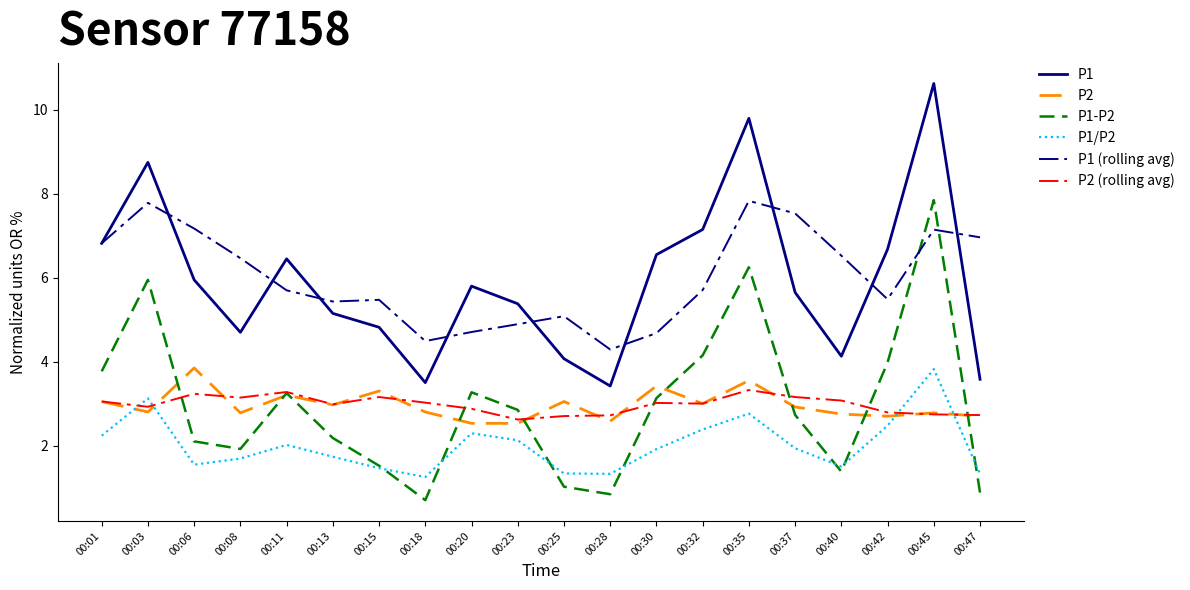

Where is the first local maximum for P1 (rolling avg)?

00:03